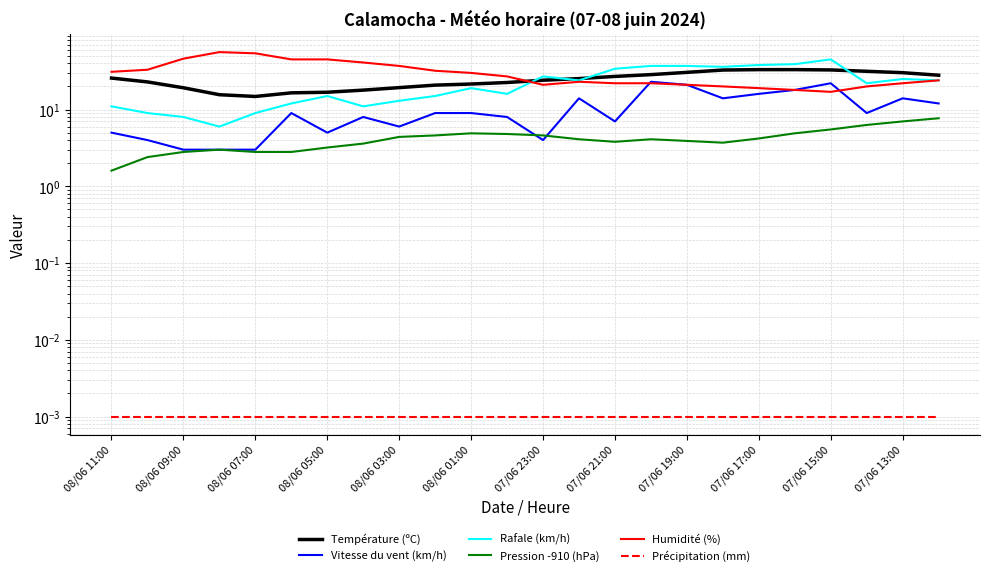

In Humidité (%), how many points are lower than both neighbors (excluding endpoints)?

2